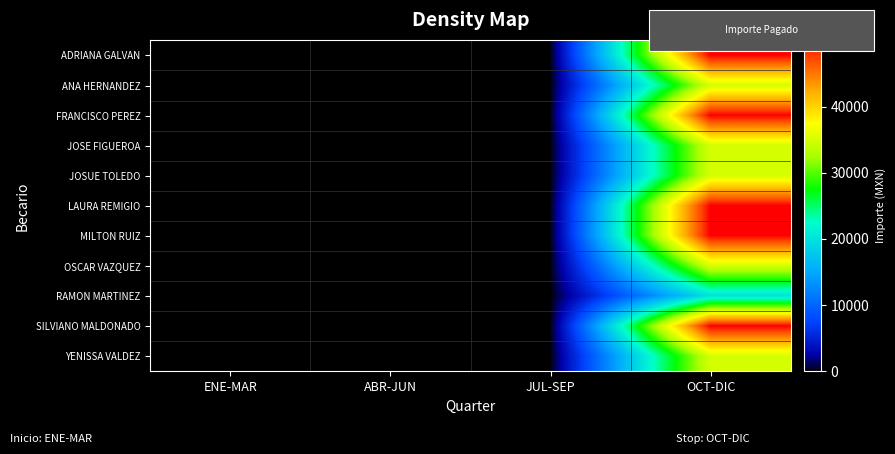

How many data points does each series have?

4